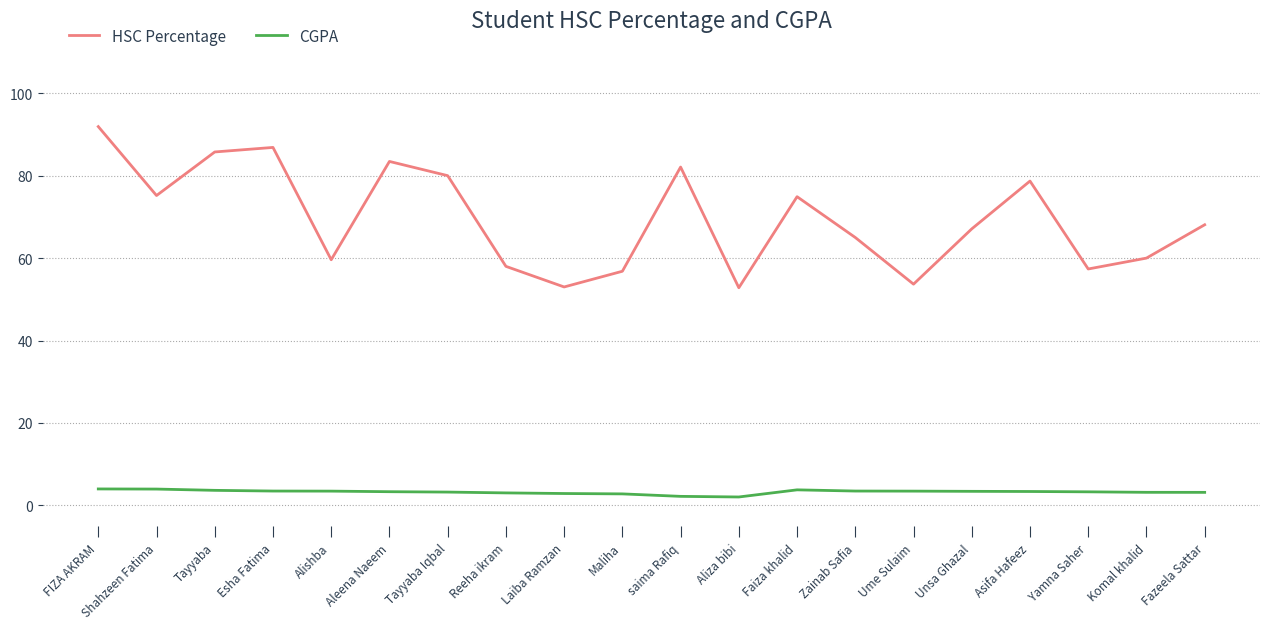

The HSC Percentage series shows 11.8 at Aliza bibi. True or false?

False